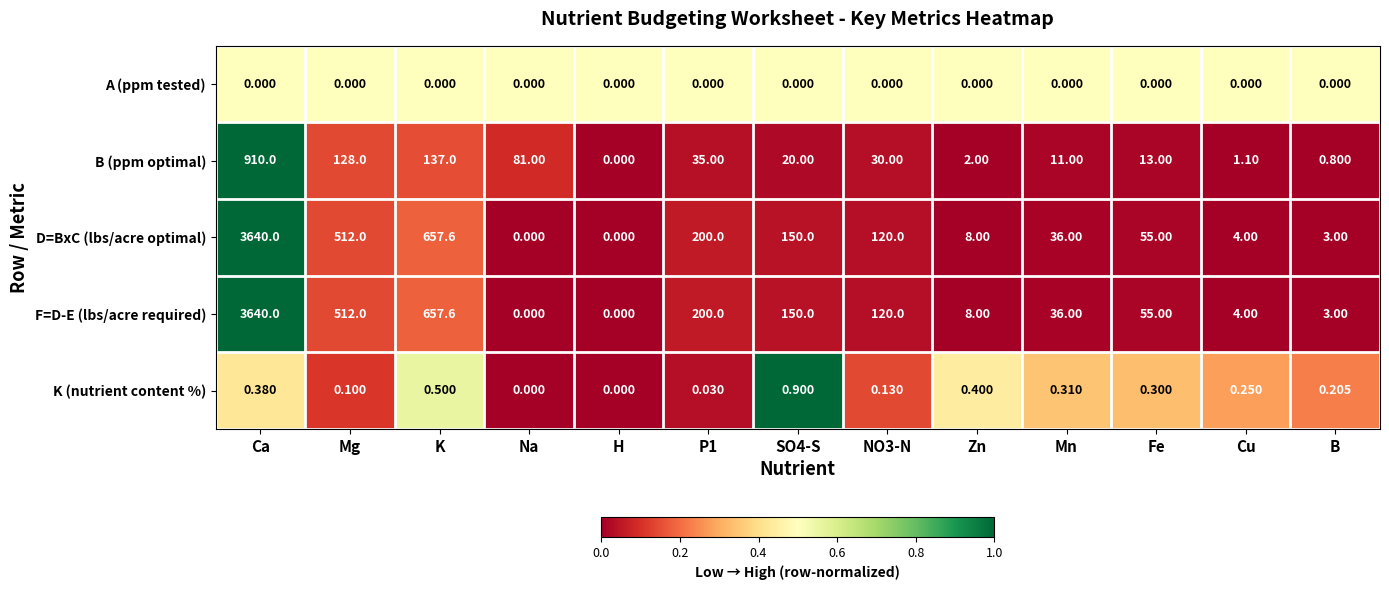

Where does the D=BxC (lbs/acre optimal) series first go above 55?

Ca